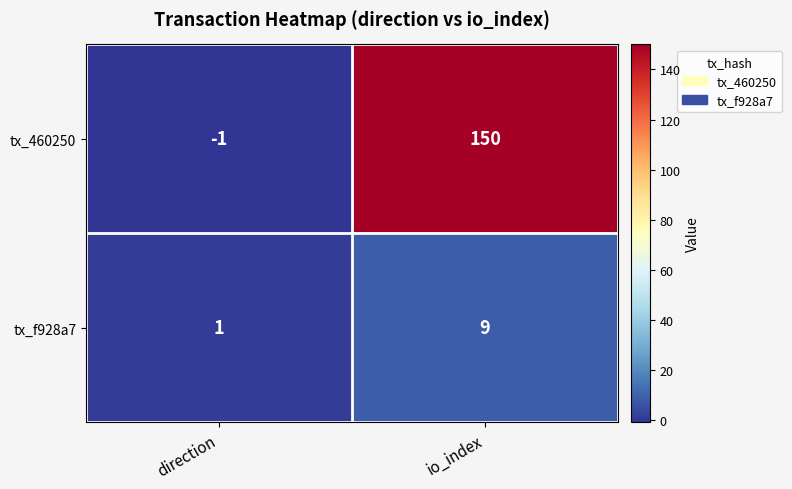

Is the value of tx_460250 at io_index greater than the value of tx_f928a7 at direction?

Yes